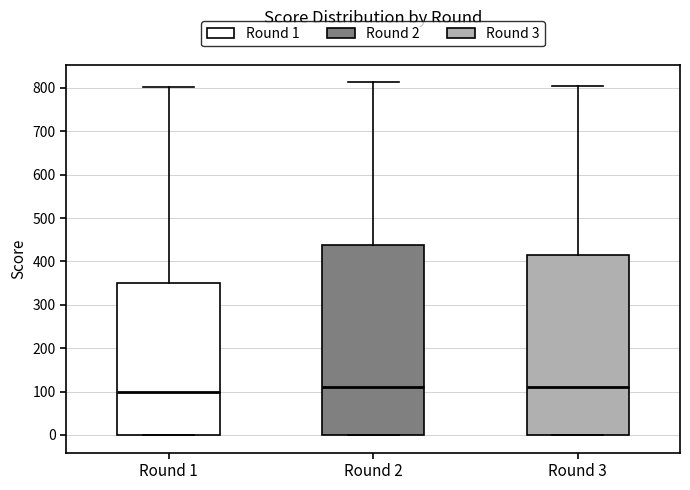

Where does the upper whisker of the box for Round 3 end on the y-axis? The values are not printed on the chart, so give them approximately, as read against the axis.

800